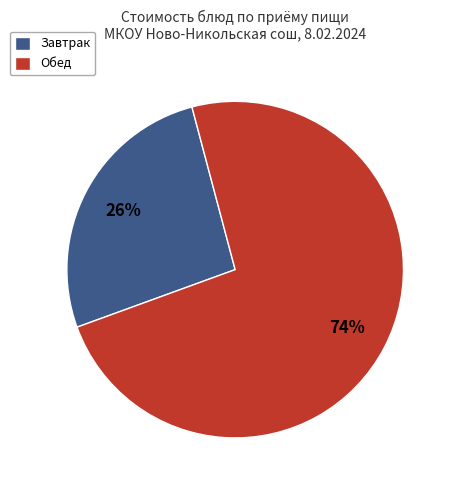

Rank the categories by value from lowest to highest.

Завтрак, Обед